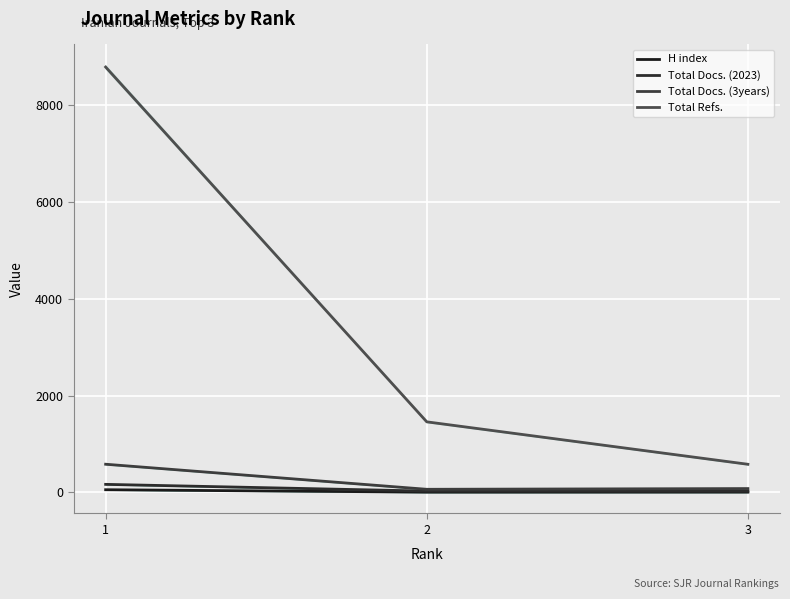

Which series changed the most between 2 and 3?

Total Refs.